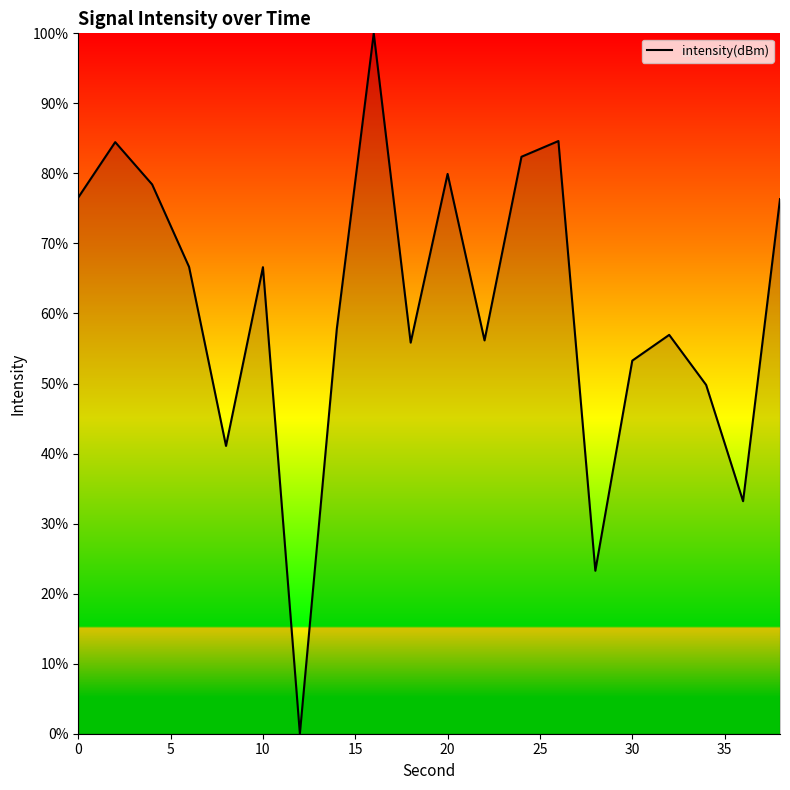

What is the difference between the maximum and minimum values?

100.0